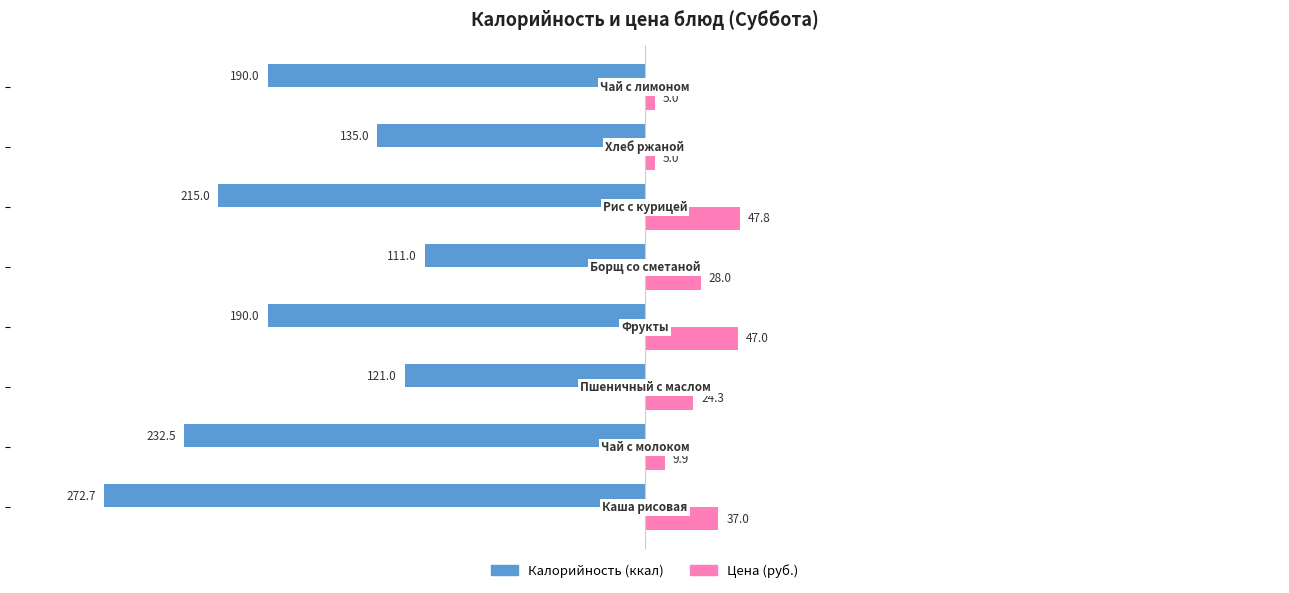

What is the greatest value displayed?

47.8